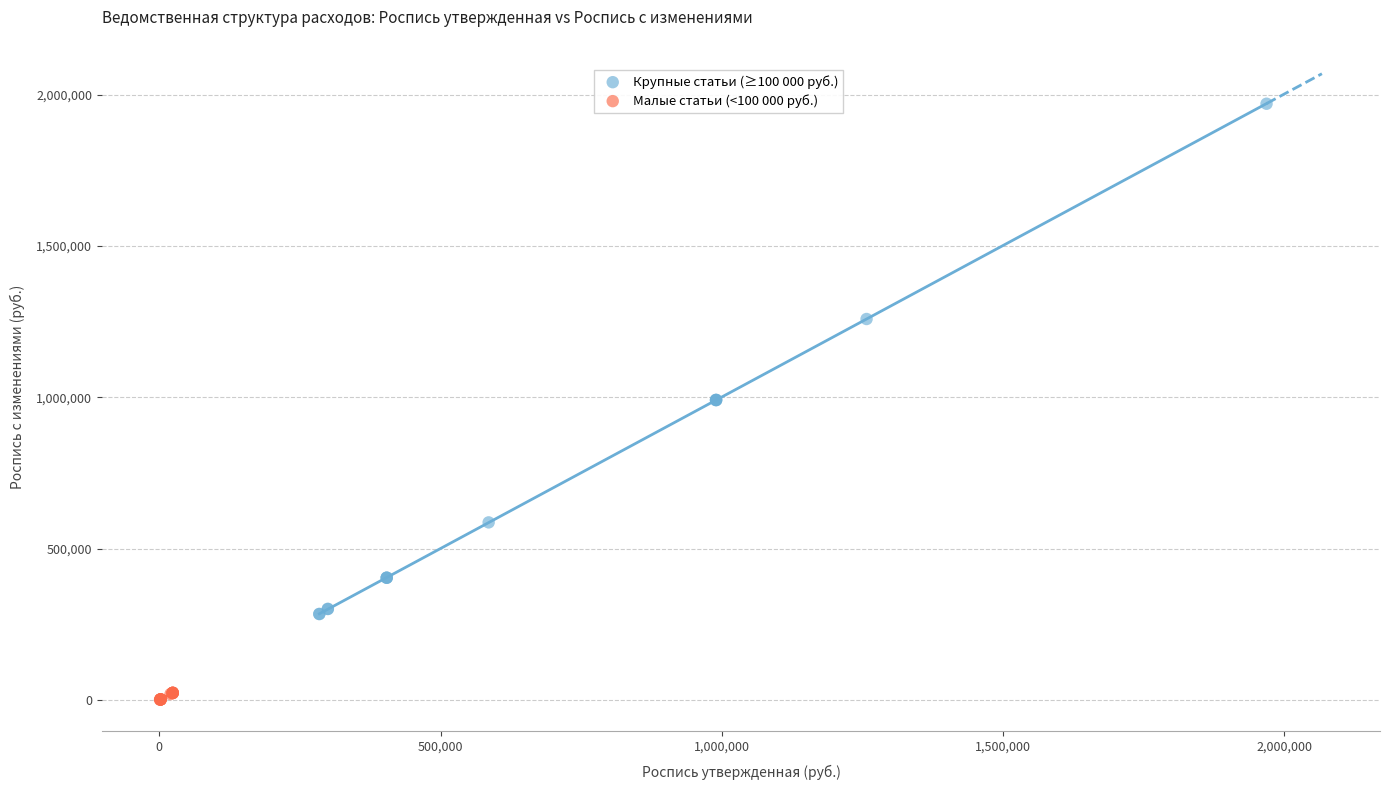

Which series has the widest spread of Y values?

Крупные статьи (≥100 000 руб.)